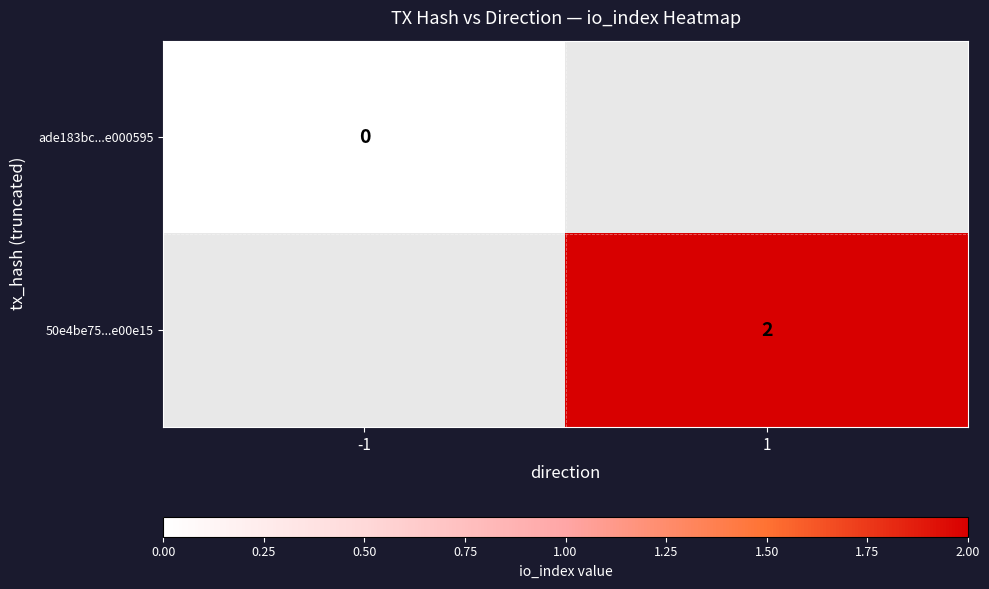

Is the value of ade183bc...e000595 at -1 greater than the value of 50e4be75...e00e15 at 1?

No